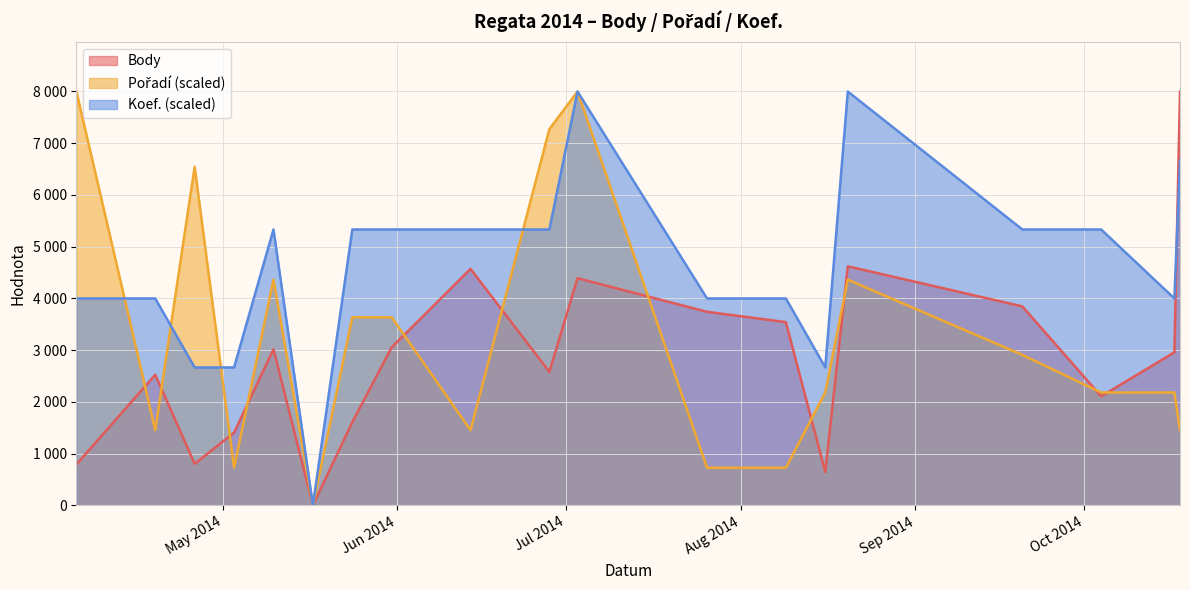

Is it true that Koef. equals 8515.7 at 2014-10-04?

False